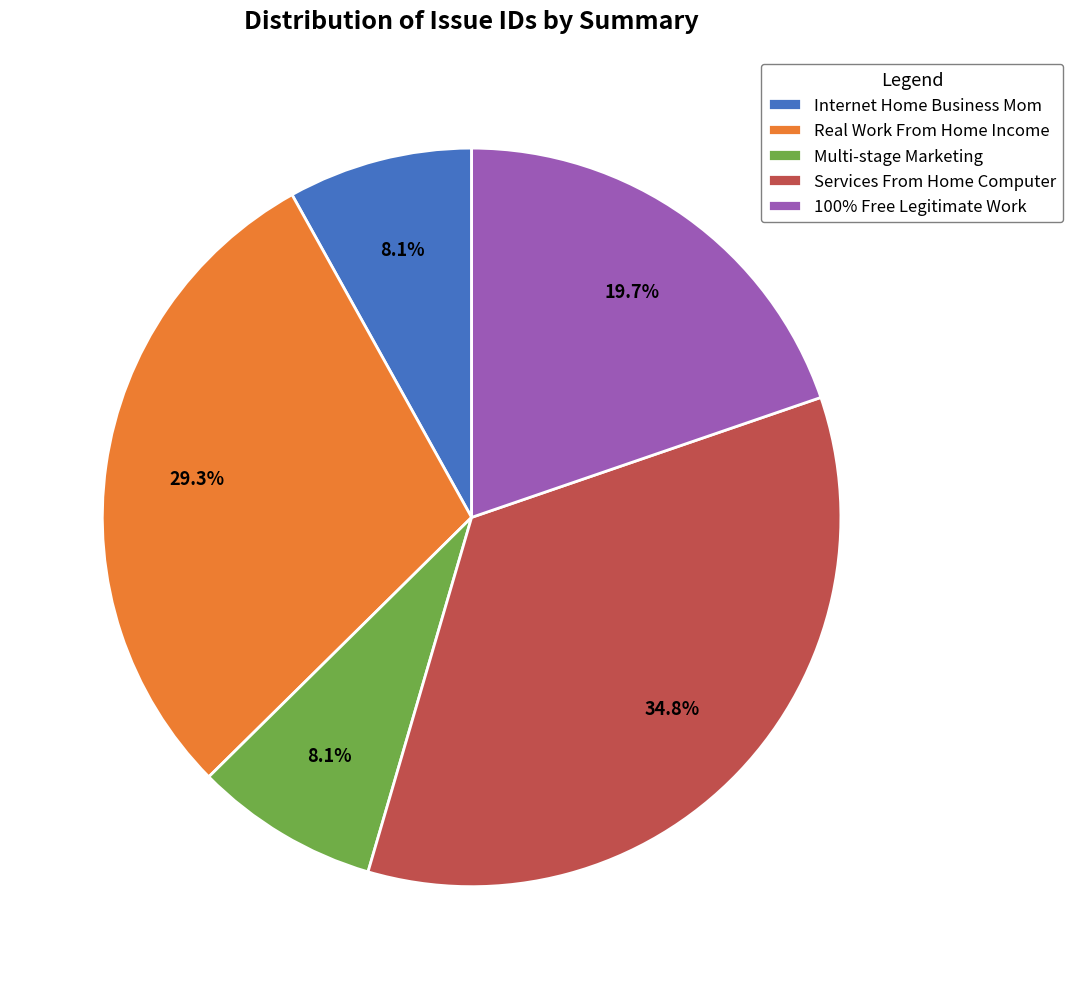

To the nearest percent, what is the average slice percentage?

20%